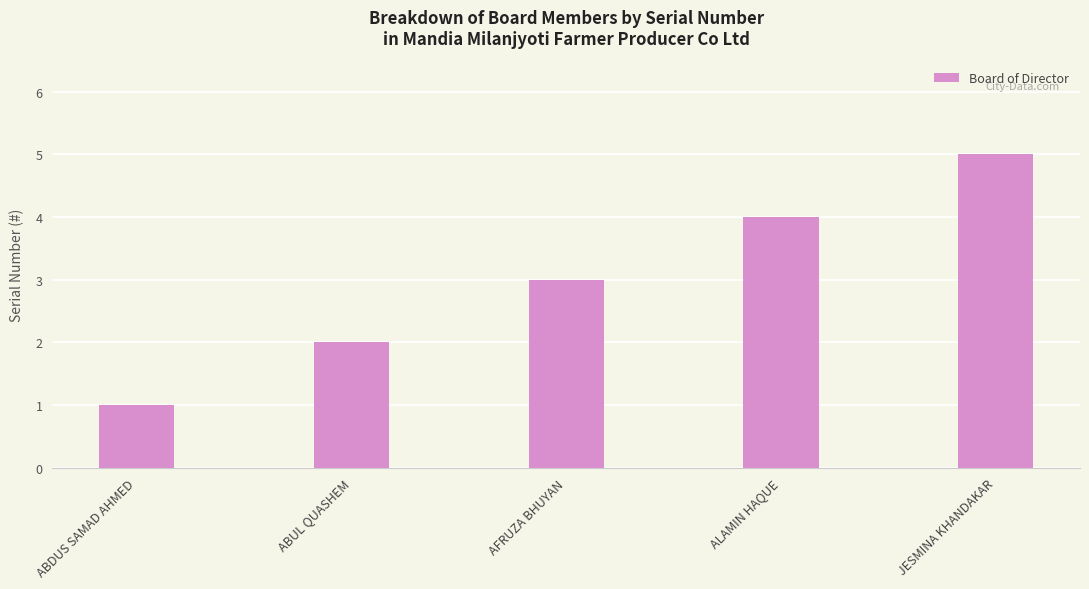

The chart shows a value of 2 at ABDUS SAMAD AHMED. True or false?

False